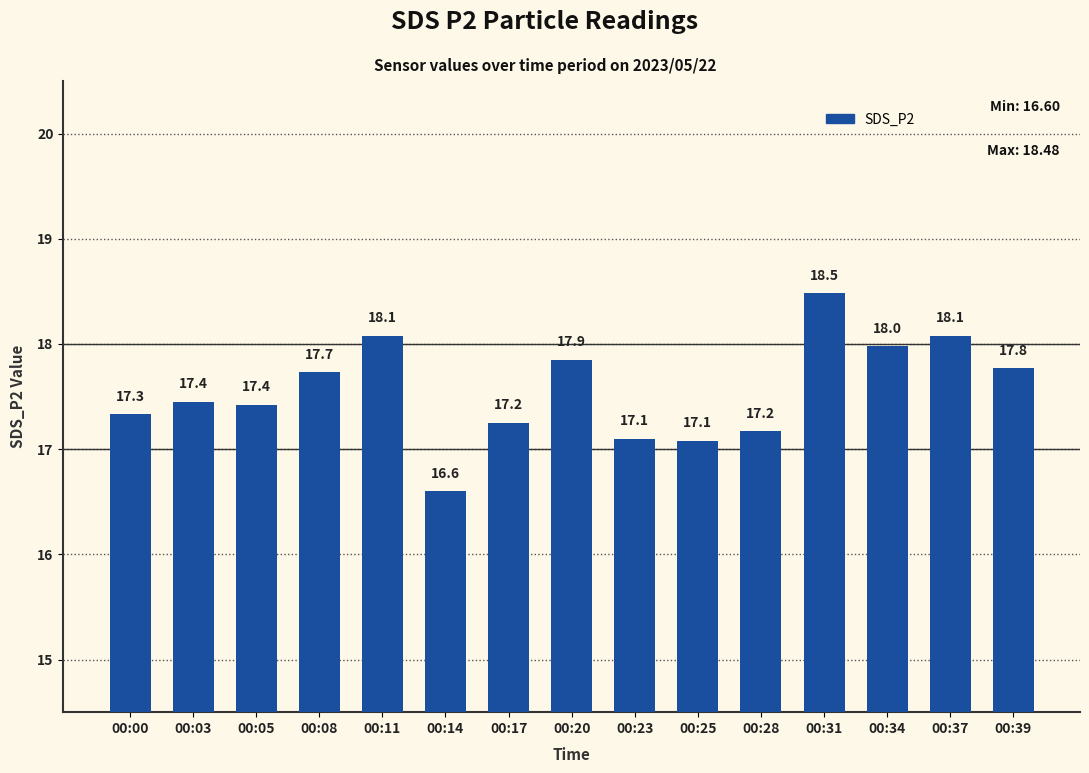

What is the sum of the values at 00:11 and 00:25?

35.2